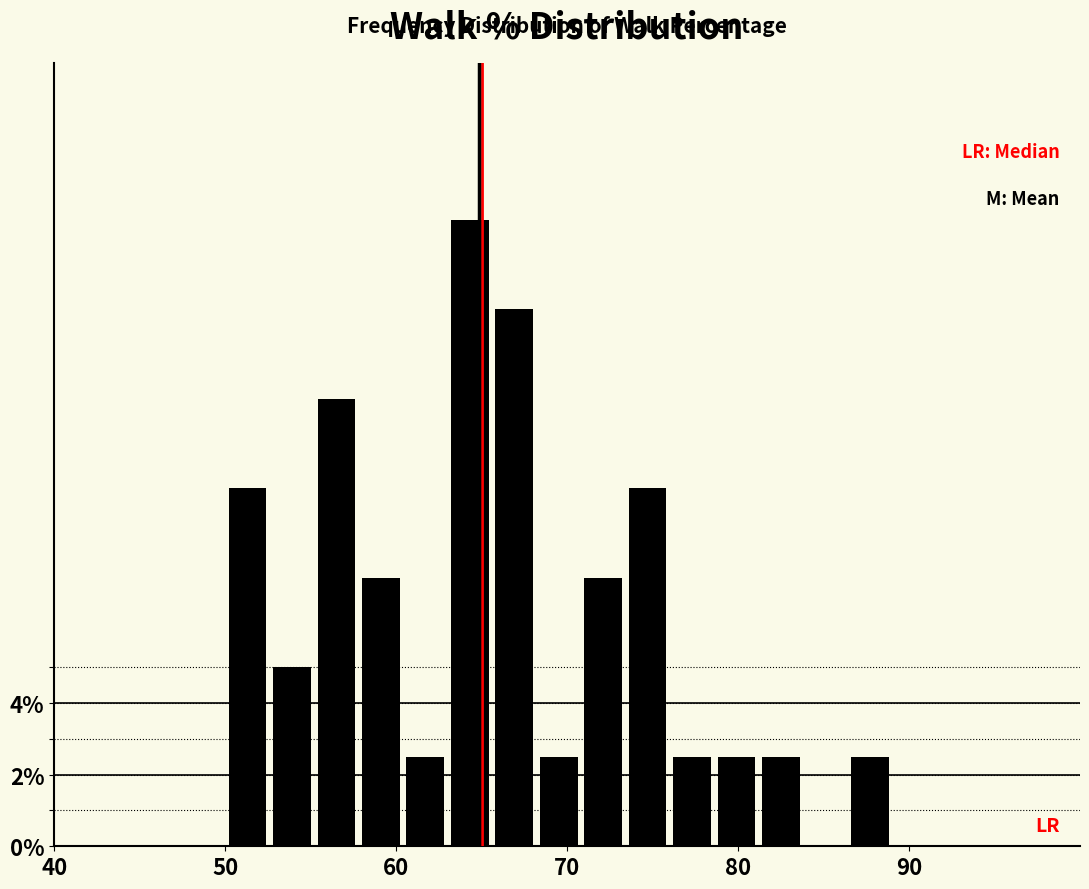

Read against the x-axis, roughly where is the centre of the tallest bar?

64